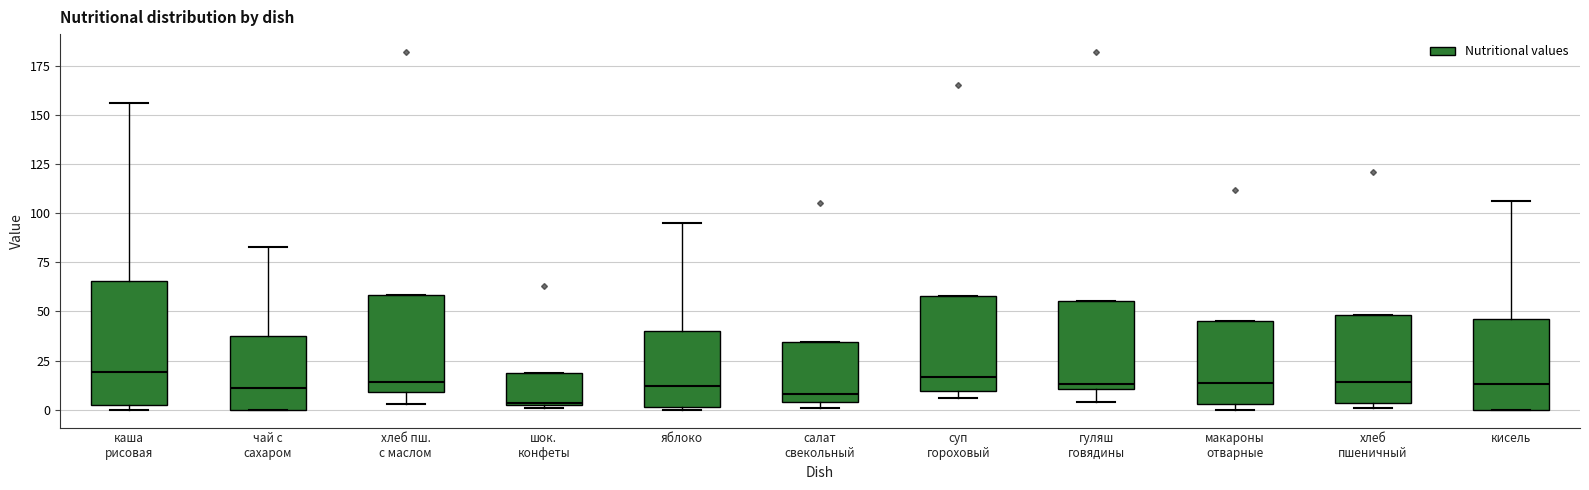

Reading left to right, transcribe this box plot: for each box, give where its median line is, the range the box spans, and where its two whiskers end, as read against the y-axis. The values are not printed on the chart, so give them approximately, as read against the axis.

каша рисовая: median 20, box 0 to 65, whiskers 0 (just below the box's lower edge) to 155
чай с сахаром: median 10, box 0 to 35, whiskers 0 to 85
хлеб пш. с маслом: median 15, box 10 to 60, whiskers 5 to 60
шок. конфеты: median 5, box 5 to 20, whiskers 0 to 20
яблоко: median 10, box 0 to 40, whiskers 0 to 95
салат свекольный: median 10, box 5 to 35, whiskers 0 to 35
суп гороховый: median 15, box 10 to 60, whiskers 5 to 60
гуляш говядины: median 15, box 10 to 55, whiskers 5 to 55
макароны отварные: median 15, box 5 to 45, whiskers 0 to 45
хлеб пшеничный: median 15, box 5 to 50, whiskers 0 to 50
кисель: median 15, box 0 to 45, whiskers 0 to 105